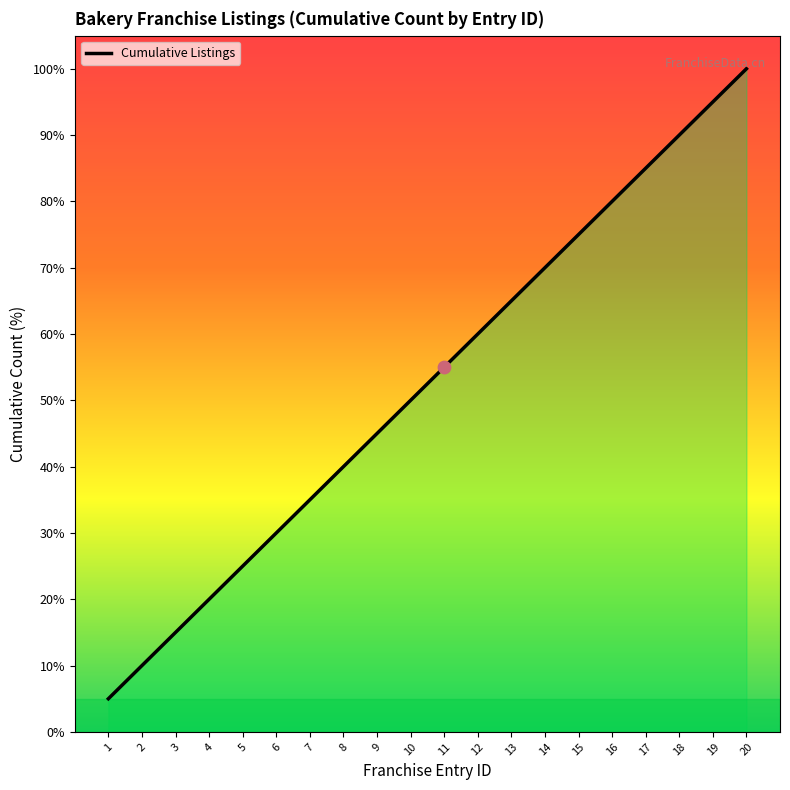

Approximately how many times larger is the value at 11 compared to 14?

0.8